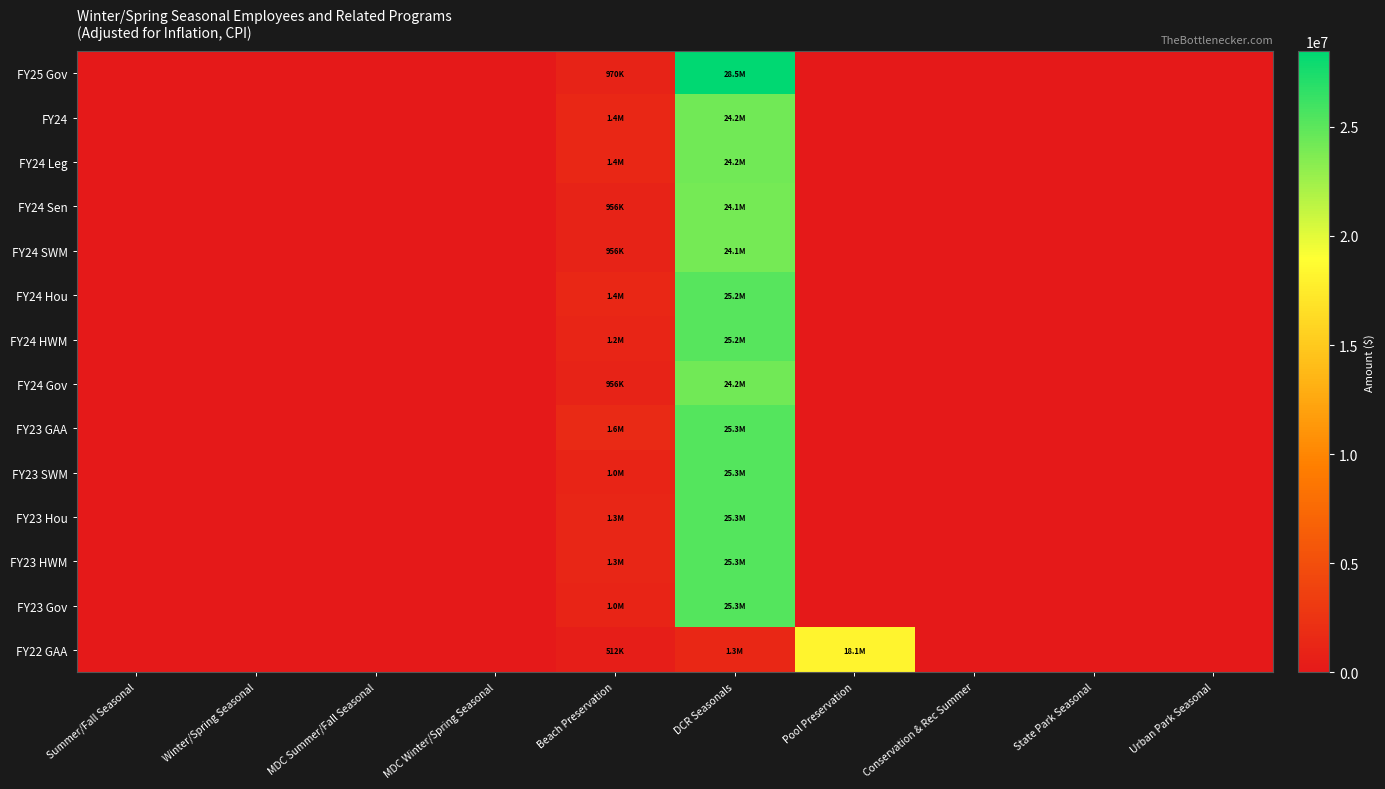

Reading left to right, what are all the values shown in this chart?

FY25 Gov: Summer/Fall Seasonal=0	Winter/Spring Seasonal=0	MDC Summer/Fall Seasonal=0	MDC Winter/Spring Seasonal=0	Beach Preservation=970284	DCR Seasonals=28470635	Pool Preservation=0	Conservation & Rec Summer=0	State Park Seasonal=0	Urban Park Seasonal=0
FY24: Summer/Fall Seasonal=0	Winter/Spring Seasonal=0	MDC Summer/Fall Seasonal=0	MDC Winter/Spring Seasonal=0	Beach Preservation=1392917	DCR Seasonals=24161523	Pool Preservation=0	Conservation & Rec Summer=0	State Park Seasonal=0	Urban Park Seasonal=0
FY24 Leg: Summer/Fall Seasonal=0	Winter/Spring Seasonal=0	MDC Summer/Fall Seasonal=0	MDC Winter/Spring Seasonal=0	Beach Preservation=1392917	DCR Seasonals=24161523	Pool Preservation=0	Conservation & Rec Summer=0	State Park Seasonal=0	Urban Park Seasonal=0
FY24 Sen: Summer/Fall Seasonal=0	Winter/Spring Seasonal=0	MDC Summer/Fall Seasonal=0	MDC Winter/Spring Seasonal=0	Beach Preservation=956823	DCR Seasonals=24111962	Pool Preservation=0	Conservation & Rec Summer=0	State Park Seasonal=0	Urban Park Seasonal=0
FY24 SWM: Summer/Fall Seasonal=0	Winter/Spring Seasonal=0	MDC Summer/Fall Seasonal=0	MDC Winter/Spring Seasonal=0	Beach Preservation=956823	DCR Seasonals=24111962	Pool Preservation=0	Conservation & Rec Summer=0	State Park Seasonal=0	Urban Park Seasonal=0
FY24 Hou: Summer/Fall Seasonal=0	Winter/Spring Seasonal=0	MDC Summer/Fall Seasonal=0	MDC Winter/Spring Seasonal=0	Beach Preservation=1392917	DCR Seasonals=25212233	Pool Preservation=0	Conservation & Rec Summer=0	State Park Seasonal=0	Urban Park Seasonal=0
FY24 HWM: Summer/Fall Seasonal=0	Winter/Spring Seasonal=0	MDC Summer/Fall Seasonal=0	MDC Winter/Spring Seasonal=0	Beach Preservation=1194670	DCR Seasonals=25162671	Pool Preservation=0	Conservation & Rec Summer=0	State Park Seasonal=0	Urban Park Seasonal=0
FY24 Gov: Summer/Fall Seasonal=0	Winter/Spring Seasonal=0	MDC Summer/Fall Seasonal=0	MDC Winter/Spring Seasonal=0	Beach Preservation=956823	DCR Seasonals=24171434	Pool Preservation=0	Conservation & Rec Summer=0	State Park Seasonal=0	Urban Park Seasonal=0
FY23 GAA: Summer/Fall Seasonal=0	Winter/Spring Seasonal=0	MDC Summer/Fall Seasonal=0	MDC Winter/Spring Seasonal=0	Beach Preservation=1569496	DCR Seasonals=25277236	Pool Preservation=0	Conservation & Rec Summer=0	State Park Seasonal=0	Urban Park Seasonal=0
FY23 SWM: Summer/Fall Seasonal=0	Winter/Spring Seasonal=0	MDC Summer/Fall Seasonal=0	MDC Winter/Spring Seasonal=0	Beach Preservation=1016571	DCR Seasonals=25277235	Pool Preservation=0	Conservation & Rec Summer=0	State Park Seasonal=0	Urban Park Seasonal=0
FY23 Hou: Summer/Fall Seasonal=0	Winter/Spring Seasonal=0	MDC Summer/Fall Seasonal=0	MDC Winter/Spring Seasonal=0	Beach Preservation=1327262	DCR Seasonals=25277236	Pool Preservation=0	Conservation & Rec Summer=0	State Park Seasonal=0	Urban Park Seasonal=0
FY23 HWM: Summer/Fall Seasonal=0	Winter/Spring Seasonal=0	MDC Summer/Fall Seasonal=0	MDC Winter/Spring Seasonal=0	Beach Preservation=1269337	DCR Seasonals=25277236	Pool Preservation=0	Conservation & Rec Summer=0	State Park Seasonal=0	Urban Park Seasonal=0
FY23 Gov: Summer/Fall Seasonal=0	Winter/Spring Seasonal=0	MDC Summer/Fall Seasonal=0	MDC Winter/Spring Seasonal=0	Beach Preservation=1016571	DCR Seasonals=25277235	Pool Preservation=0	Conservation & Rec Summer=0	State Park Seasonal=0	Urban Park Seasonal=0
FY22 GAA: Summer/Fall Seasonal=0	Winter/Spring Seasonal=0	MDC Summer/Fall Seasonal=0	MDC Winter/Spring Seasonal=0	Beach Preservation=512316	DCR Seasonals=1349133	Pool Preservation=18129922	Conservation & Rec Summer=0	State Park Seasonal=0	Urban Park Seasonal=0